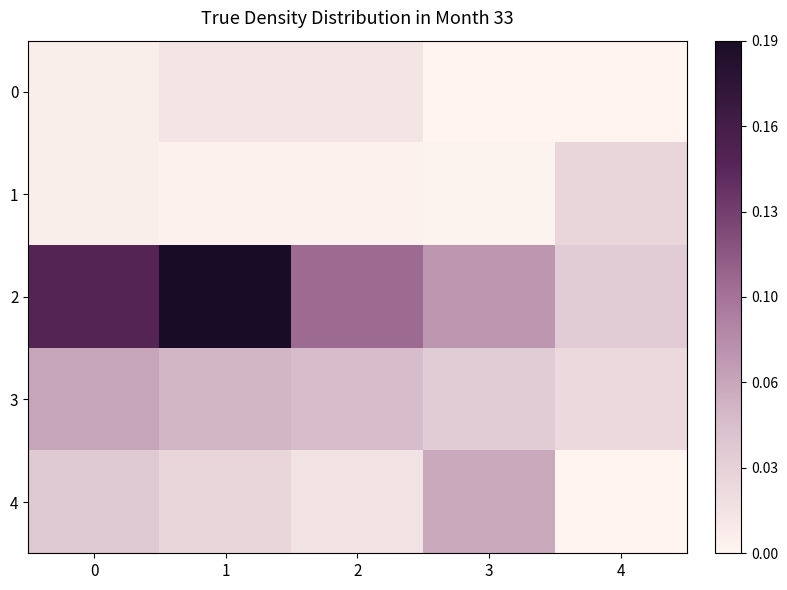

What is the maximum value shown in the chart?

0.2